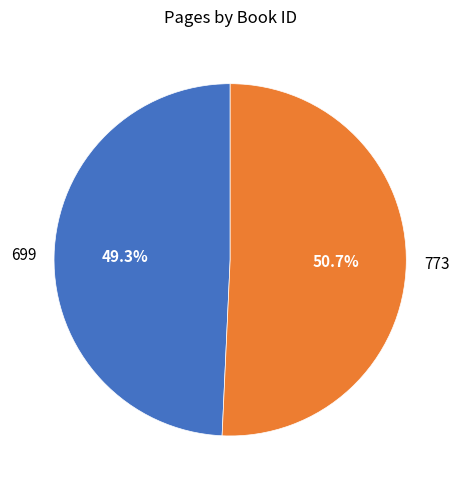

What percentage is the 773 slice, to the nearest percent?

51%